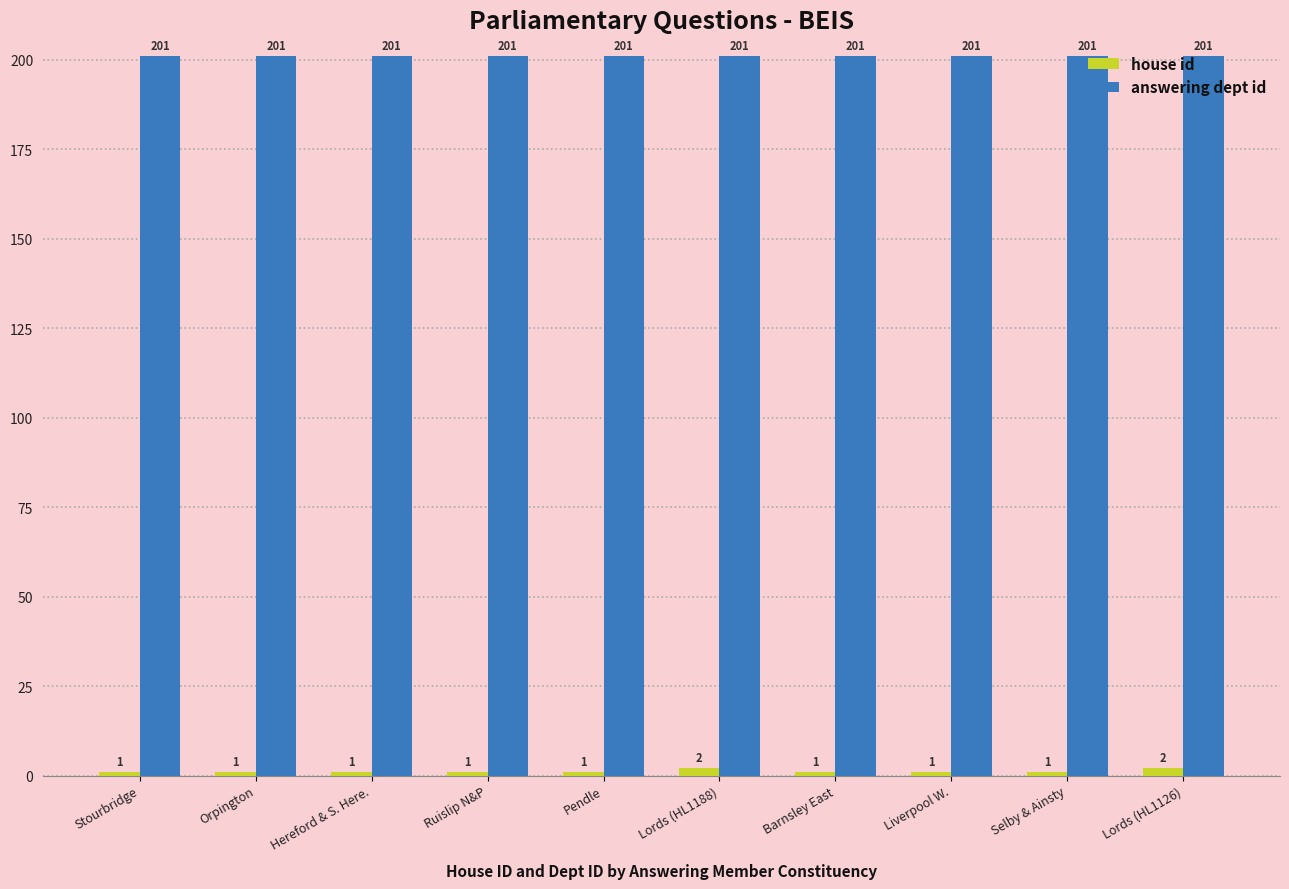

What is the smallest value displayed?

1